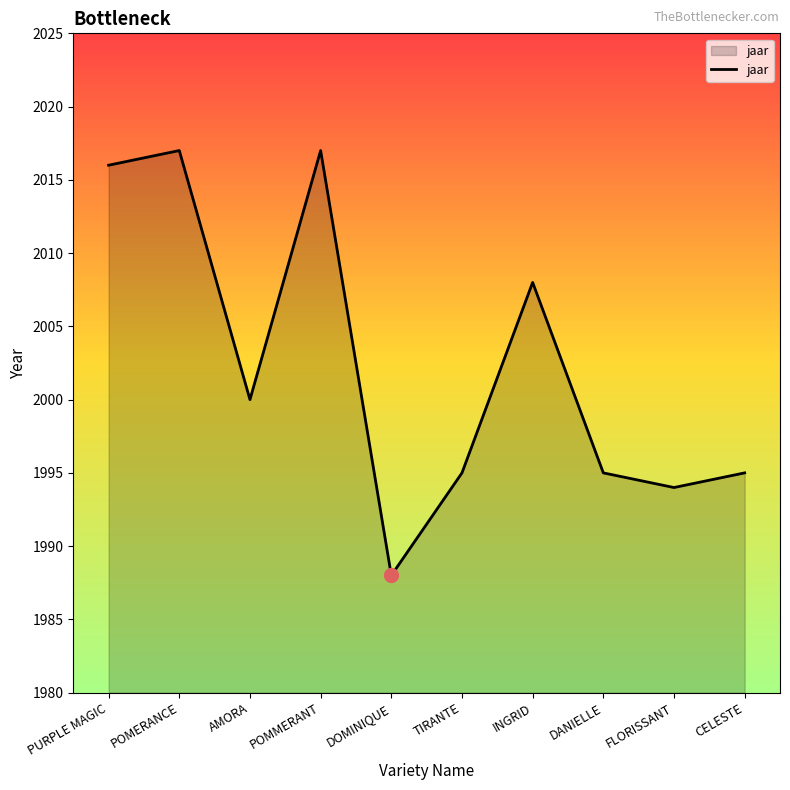

Is it true that the value at POMERANCE is 3367?

False